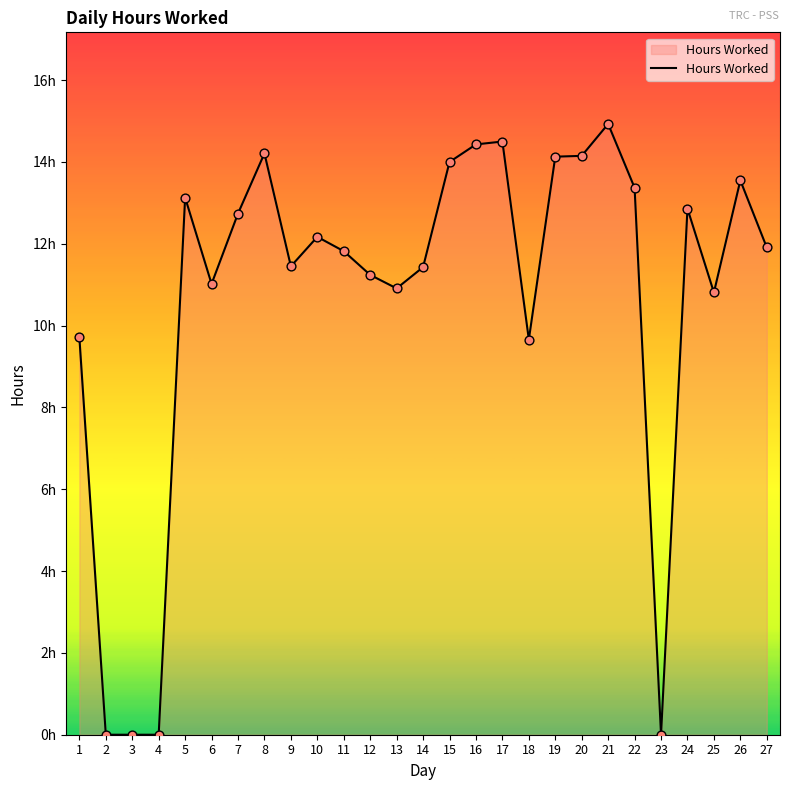

Which has a higher value, 10 or 7?

7